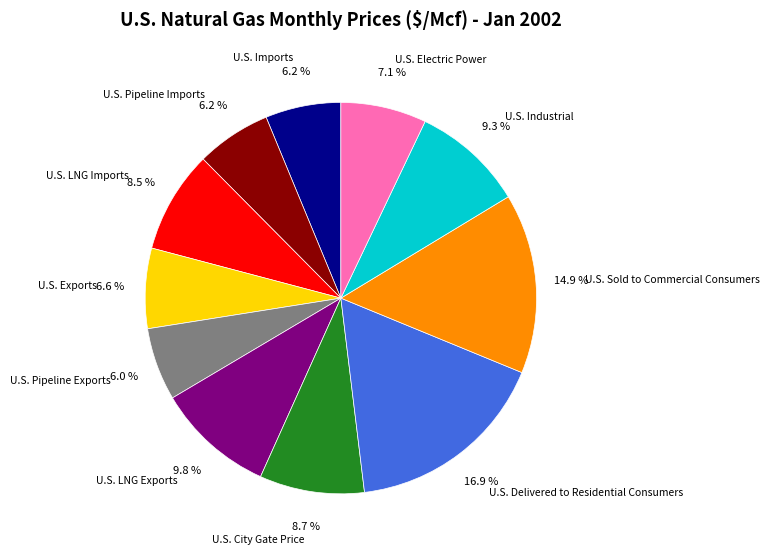

Does any single category account for the majority?

No